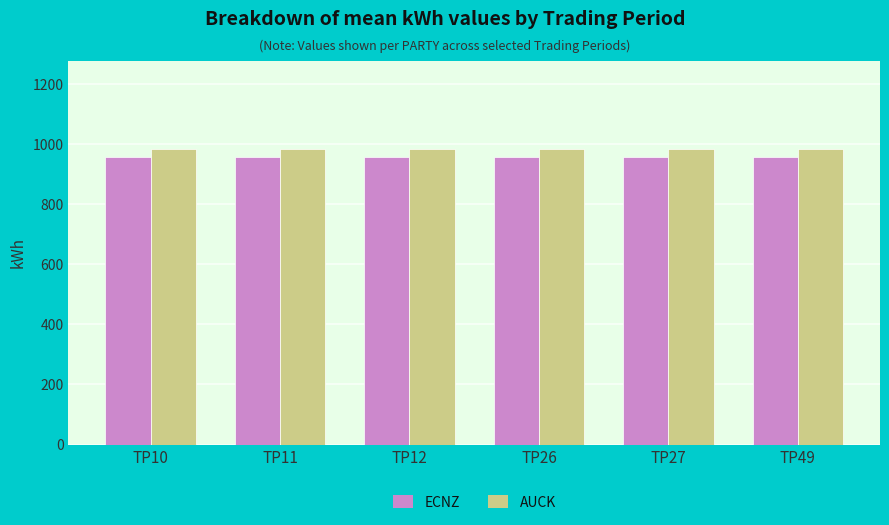

At how many categories does at least one series exceed 955?

6